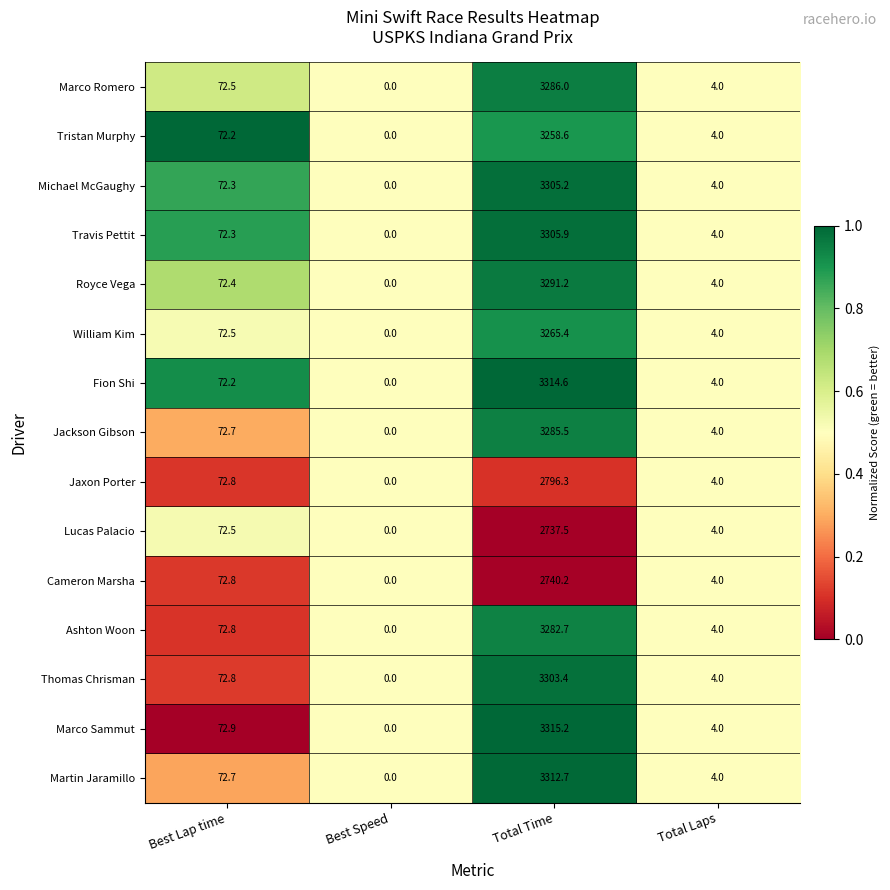

Between Best Speed and Total Time, which series saw the biggest shift?

Marco Sammut